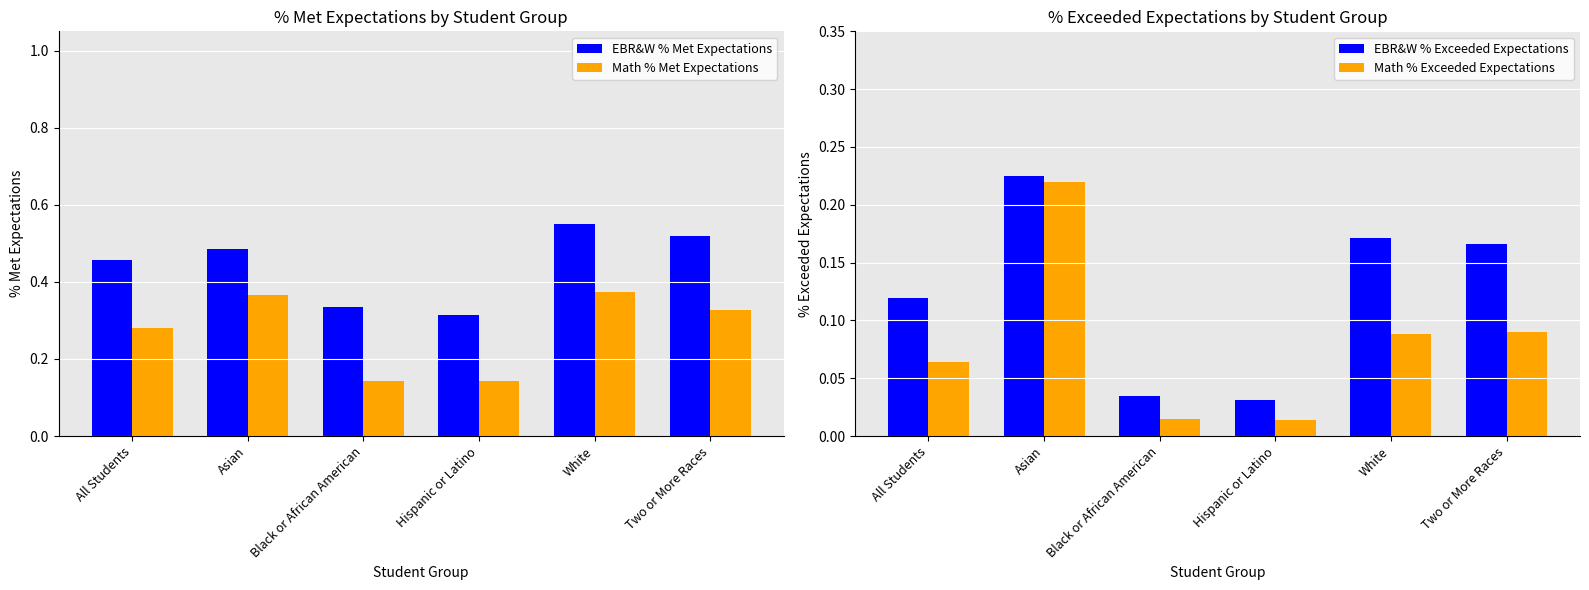

What is the label of the 4th bar from the right?

Black or African American